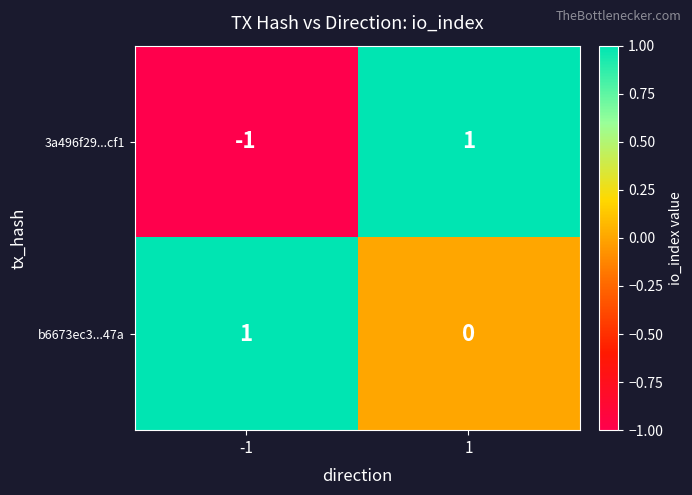

Is it true that b6673ec3...47a equals 1 at -1?

True